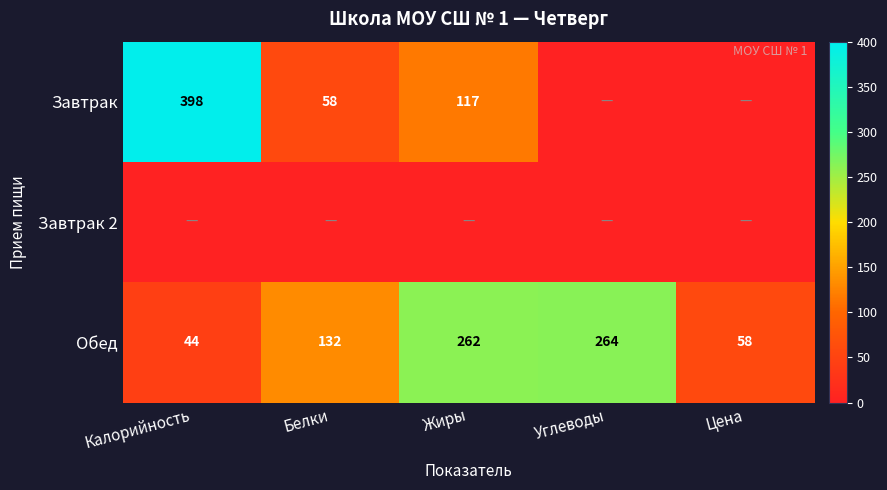

At how many categories does at least one series exceed 315?

1